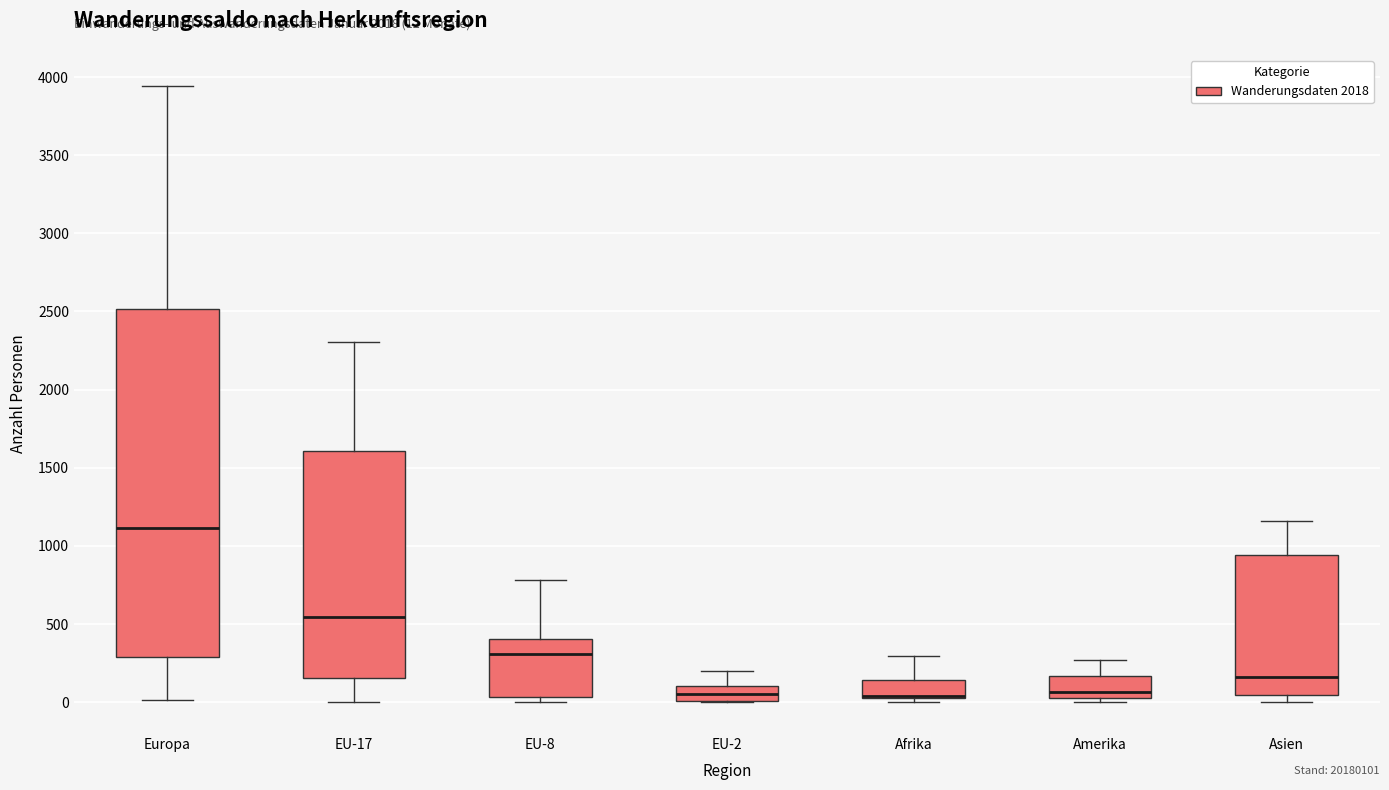

Which box is the tallest, from its lower edge to its upper edge?

Europa